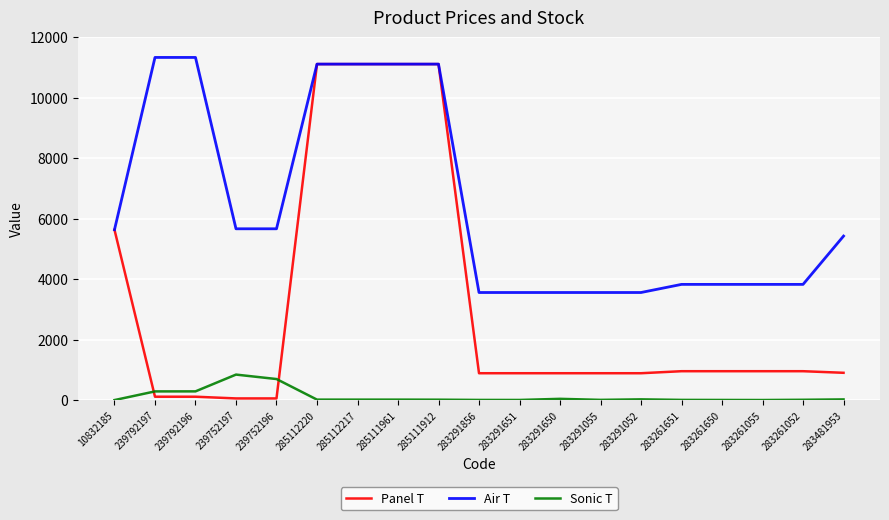

How many values in the Panel T series are below 904?

9